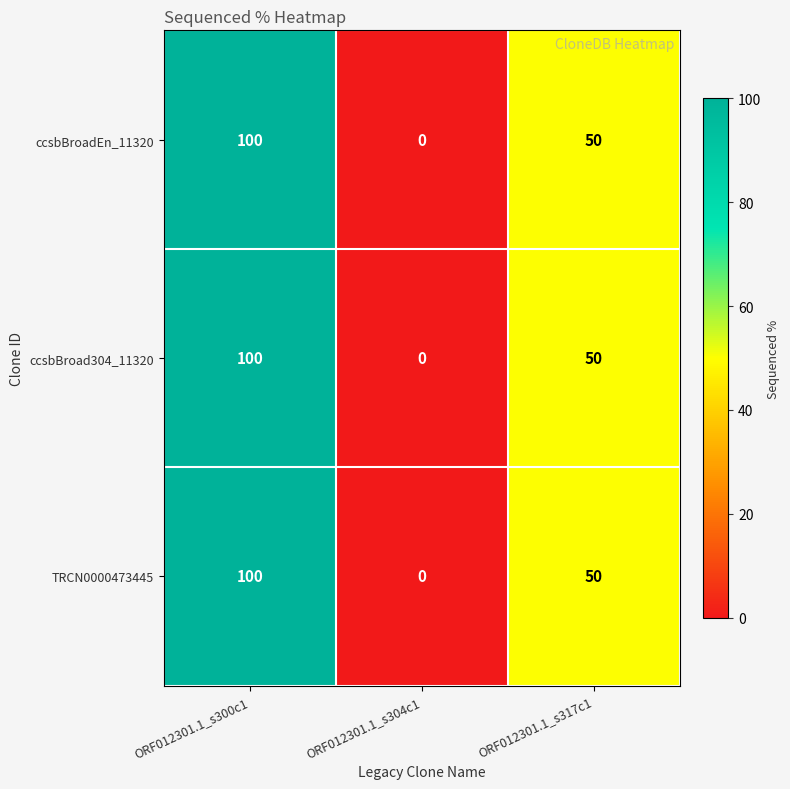

List the labels in order of ccsbBroad304_11320 value, largest first.

ORF012301.1_s300c1, ORF012301.1_s317c1, ORF012301.1_s304c1